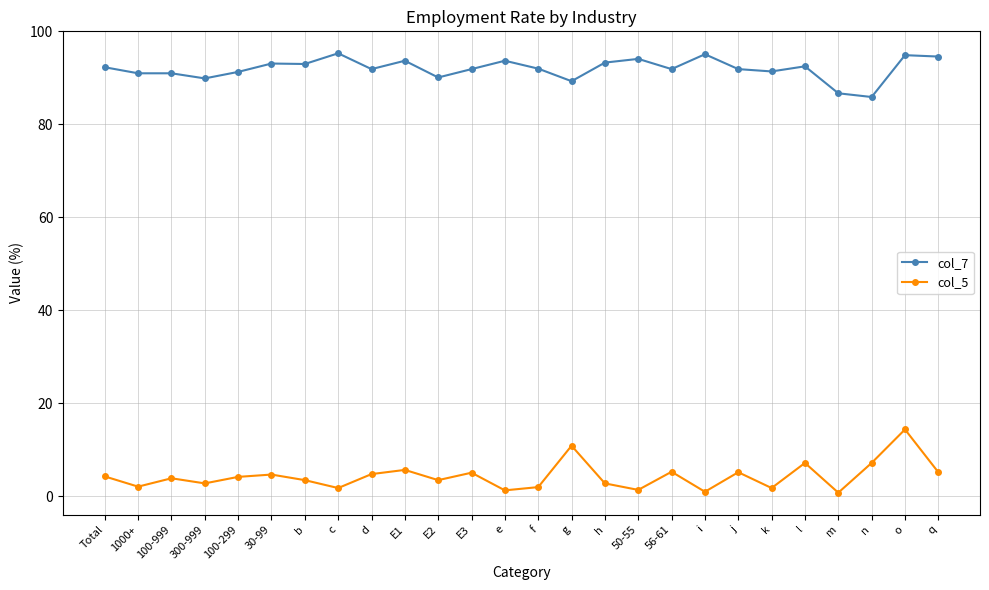

At which category does col_5 reach its first local valley?

1000+